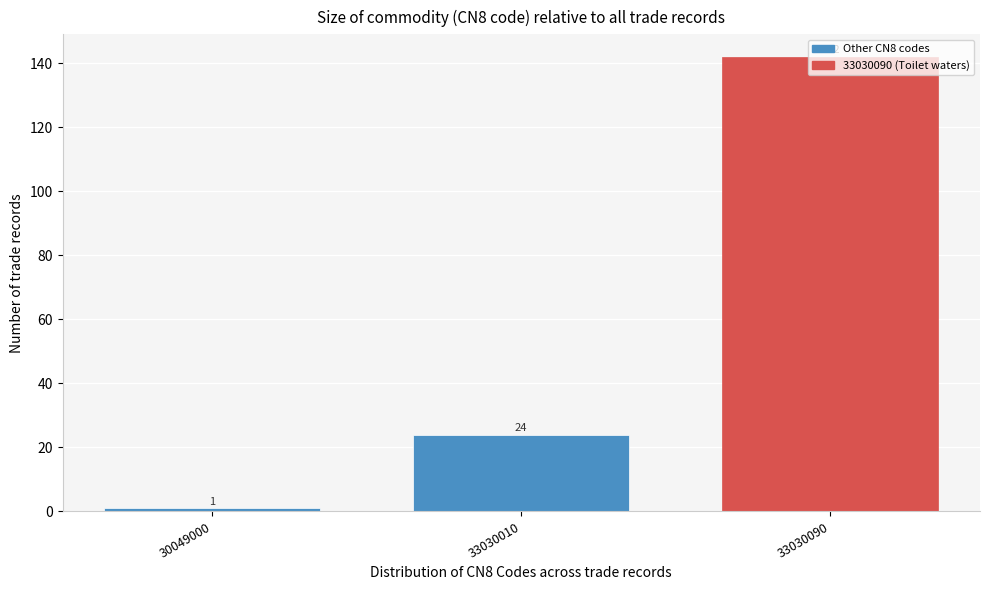

What is the sum of the values at 33030010 and 30049000?

25